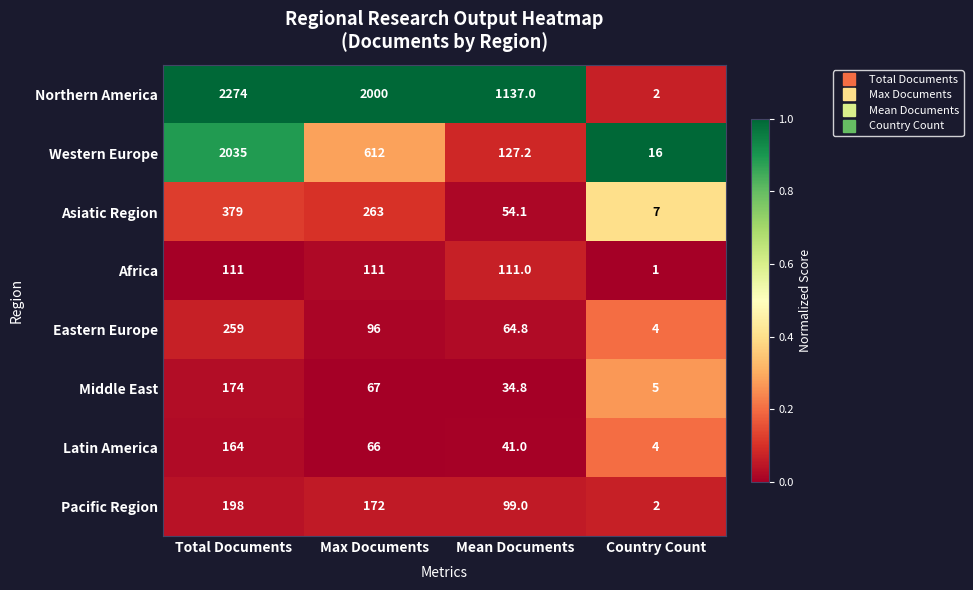

What is the total value across all series at Max Documents?

3387.0